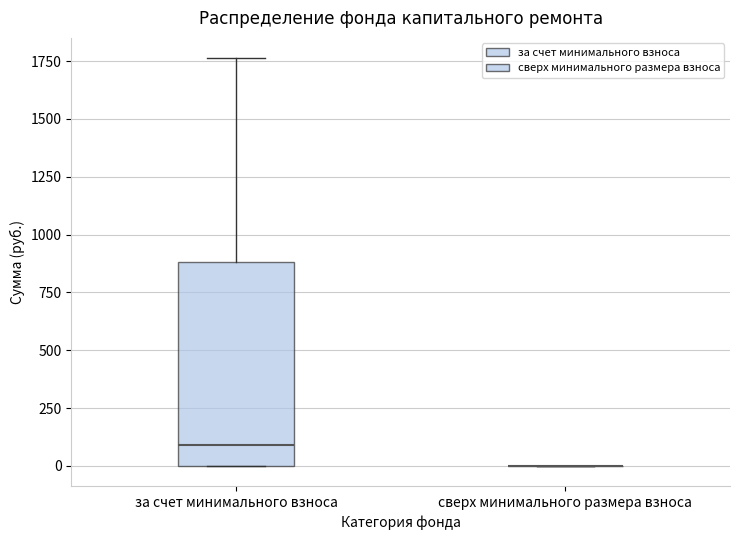

Reading left to right, transcribe this box plot: for each box, give where its median line is, the range the box spans, and where its two whiskers end, as read against the y-axis. The values are not printed on the chart, so give them approximately, as read against the axis.

за счет минимального взноса: median 100, box 0 to 900, whiskers 0 to 1750
сверх минимального размера взноса: box collapsed to a line at 0, whiskers 0 to 0